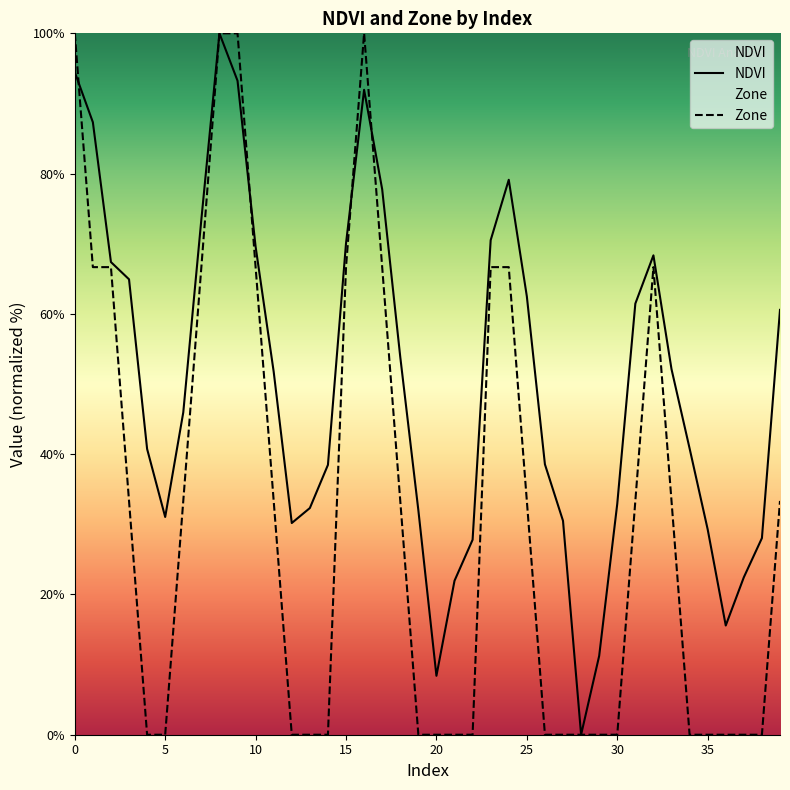

What is the greatest value displayed?

100.0